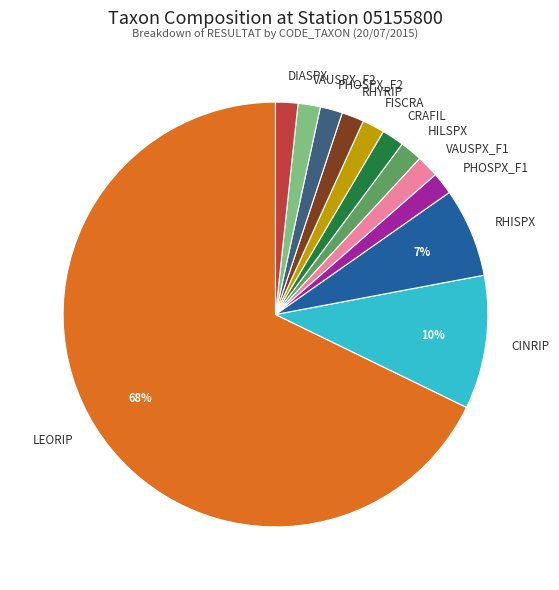

Which slice is the largest?

LEORIP